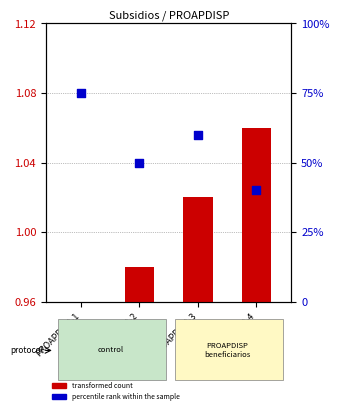

At how many categories does at least one series exceed 56?

2